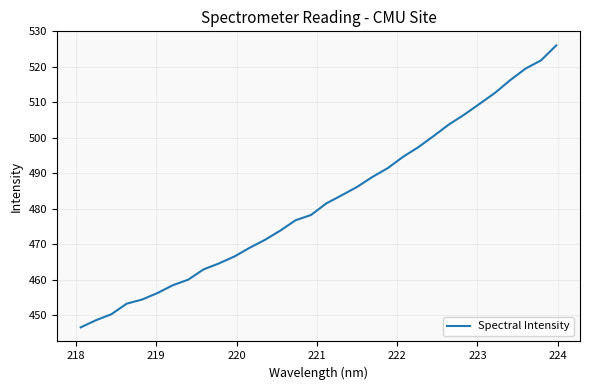

What is the difference between the maximum and minimum values?

79.4